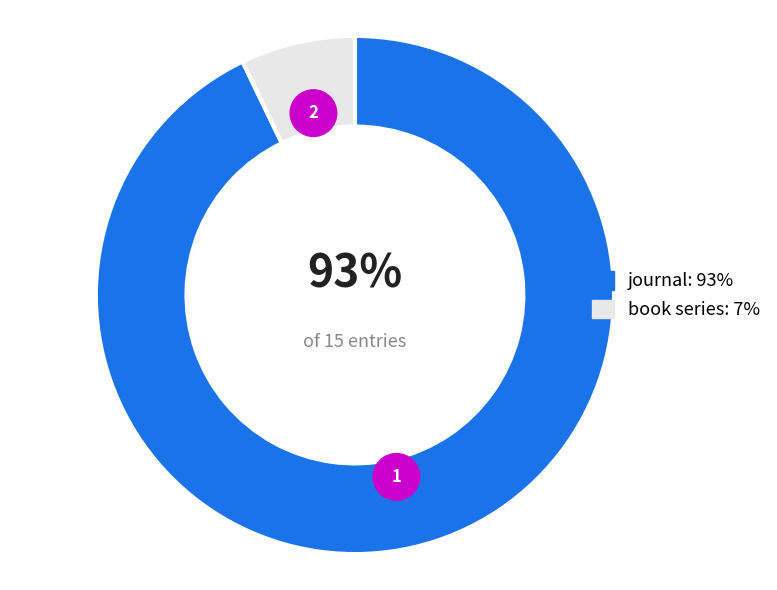

How many segments does this pie chart have?

2